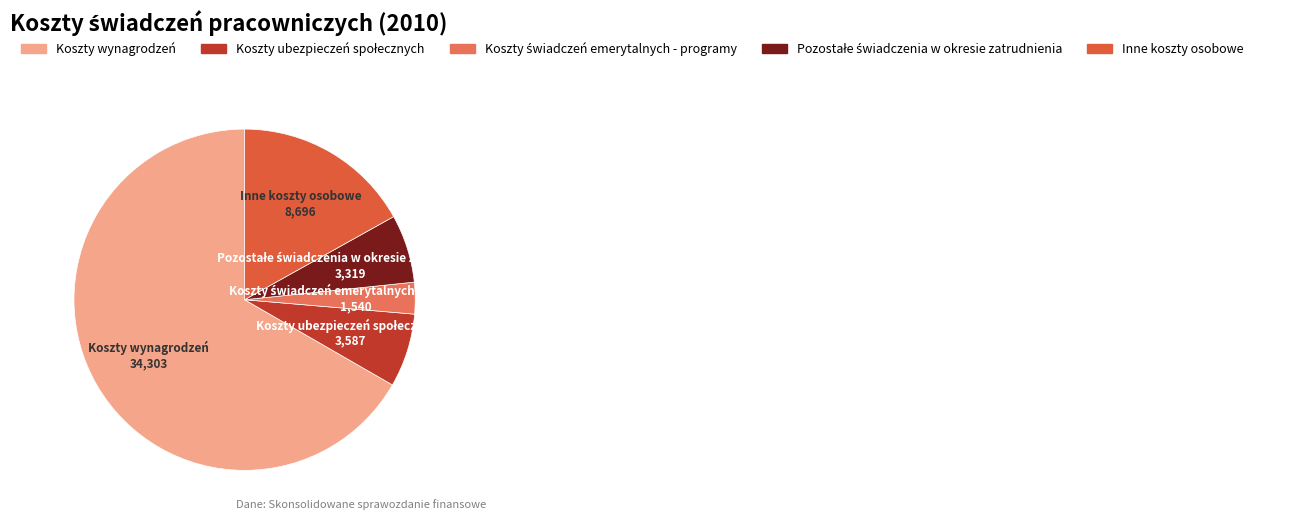

Which category has the biggest portion of the pie?

Koszty wynagrodzeń